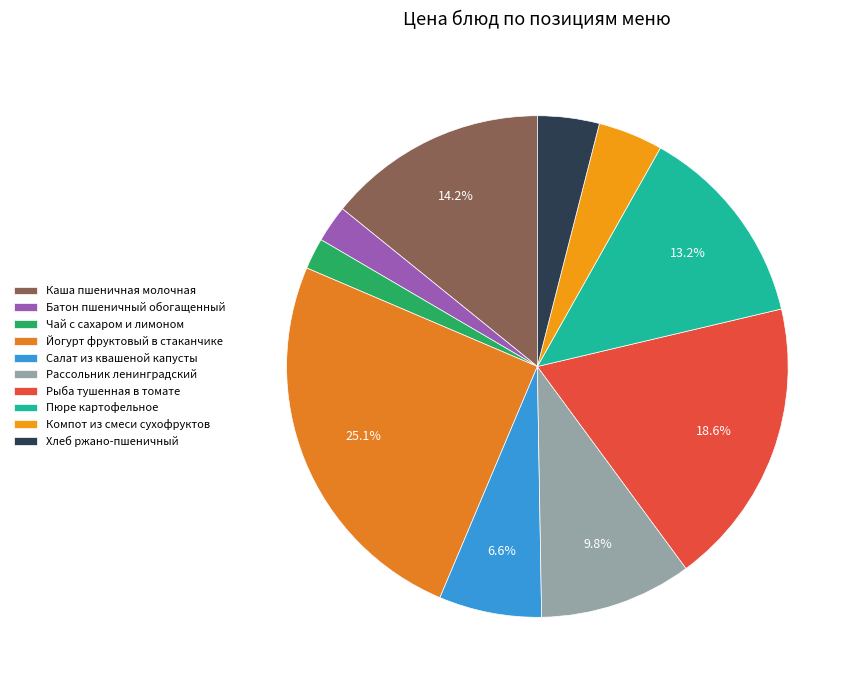

To the nearest percent, what is the difference between the largest and smallest slice percentages?

23%